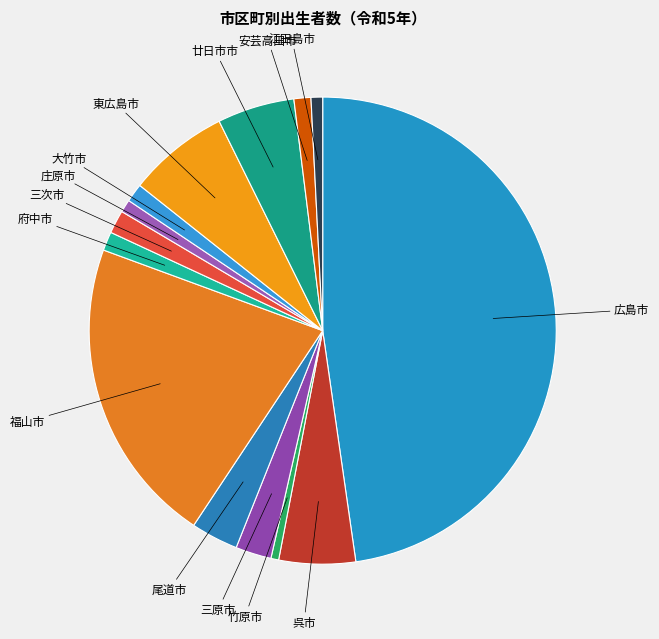

The 江田島市 slice represents 1% of the pie. True or false?

True